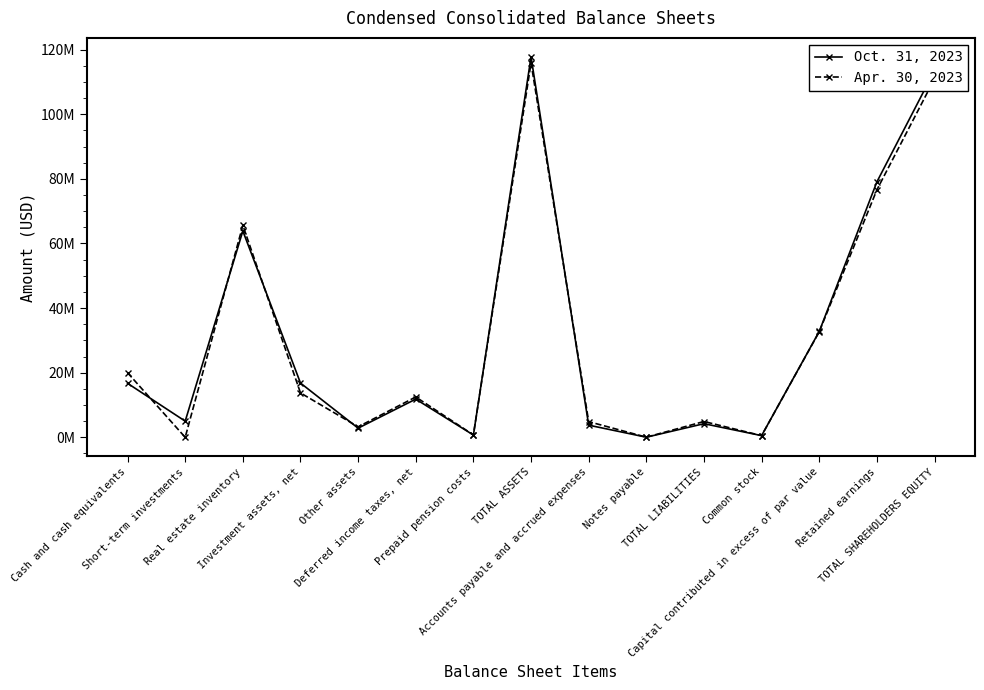

Which has a higher value, Other assets or TOTAL SHAREHOLDERS EQUITY?

TOTAL SHAREHOLDERS EQUITY